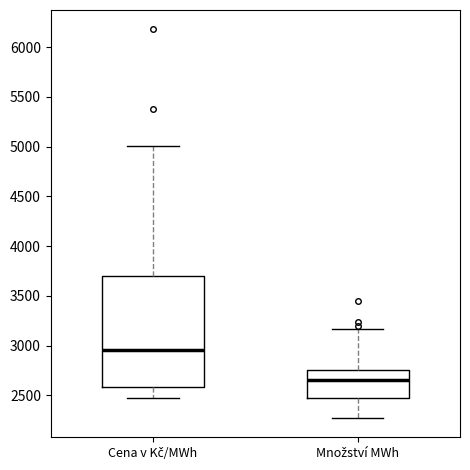

Where does the median line of the box for Množství MWh sit on the y-axis? The values are not printed on the chart, so give them approximately, as read against the axis.

2650